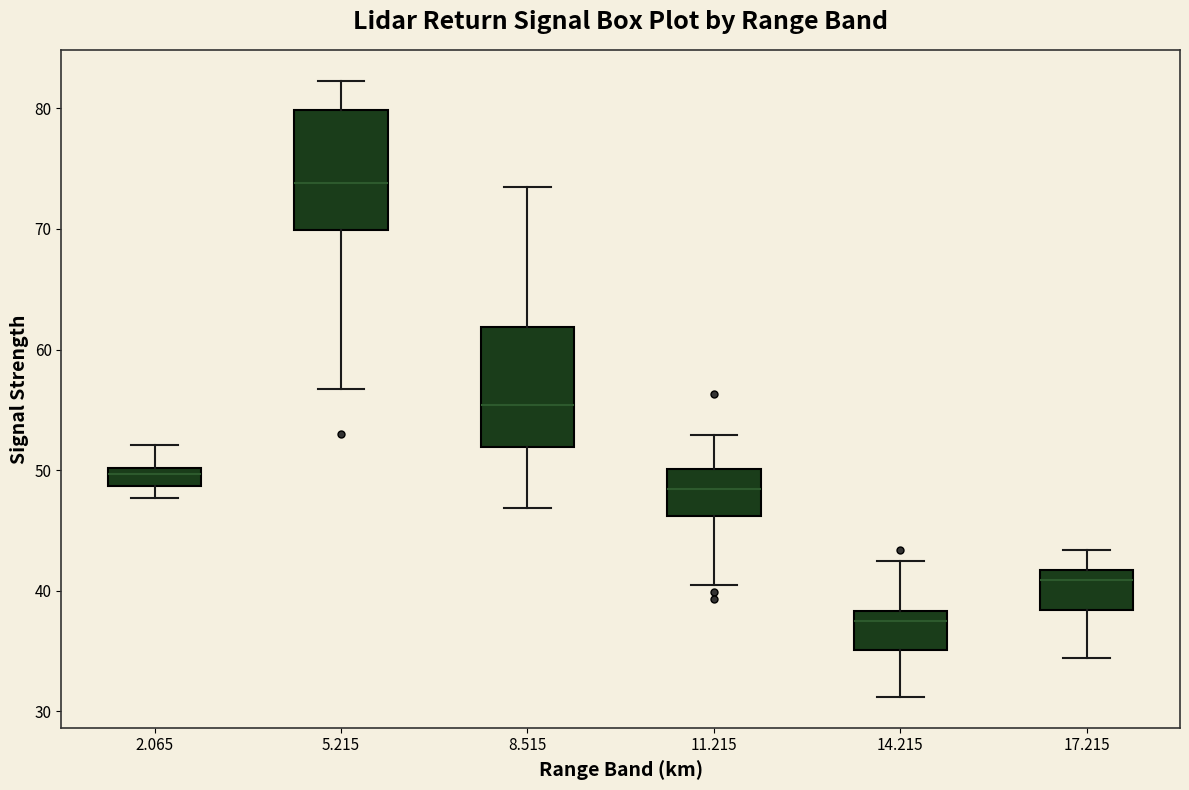

Reading left to right, read every box against the y-axis: the position of its median line, the range the box covers, and the ends of its whiskers. The values are not printed on the chart, so give them approximately, as read against the axis.

2.065: median 50 (just below the box's upper edge), box 49 to 50, whiskers 48 to 52
5.215: median 74, box 70 to 80, whiskers 57 to 82
8.515: median 55, box 52 to 62, whiskers 47 to 74
11.215: median 48, box 46 to 50, whiskers 41 to 53
14.215: median 38 (just below the box's upper edge), box 35 to 38, whiskers 31 to 43
17.215: median 41, box 38 to 42, whiskers 34 to 43